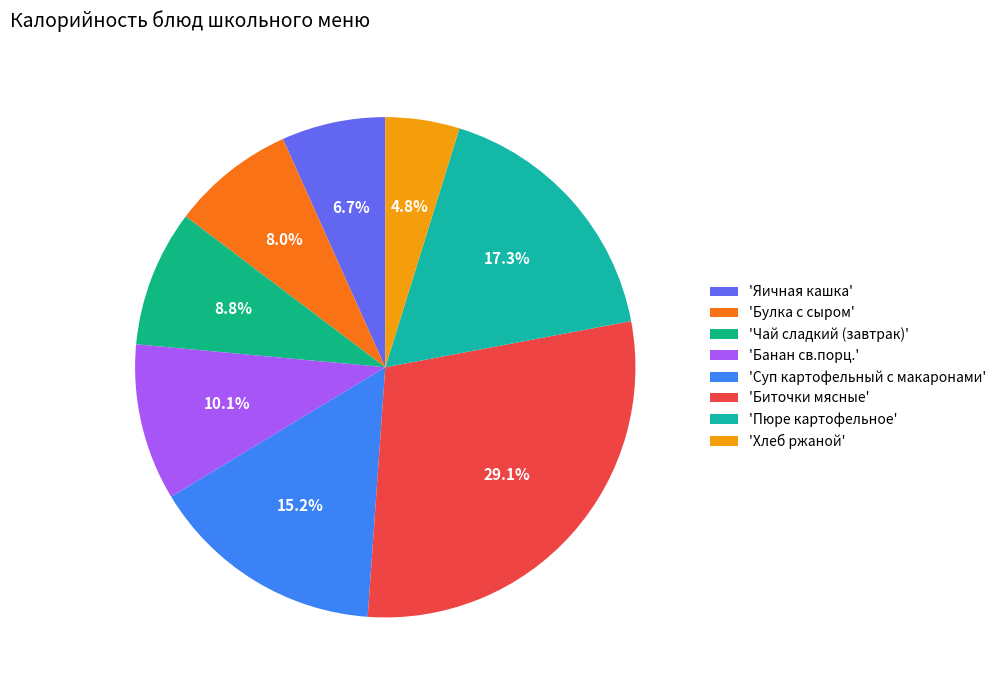

How many slices are in this pie chart?

8